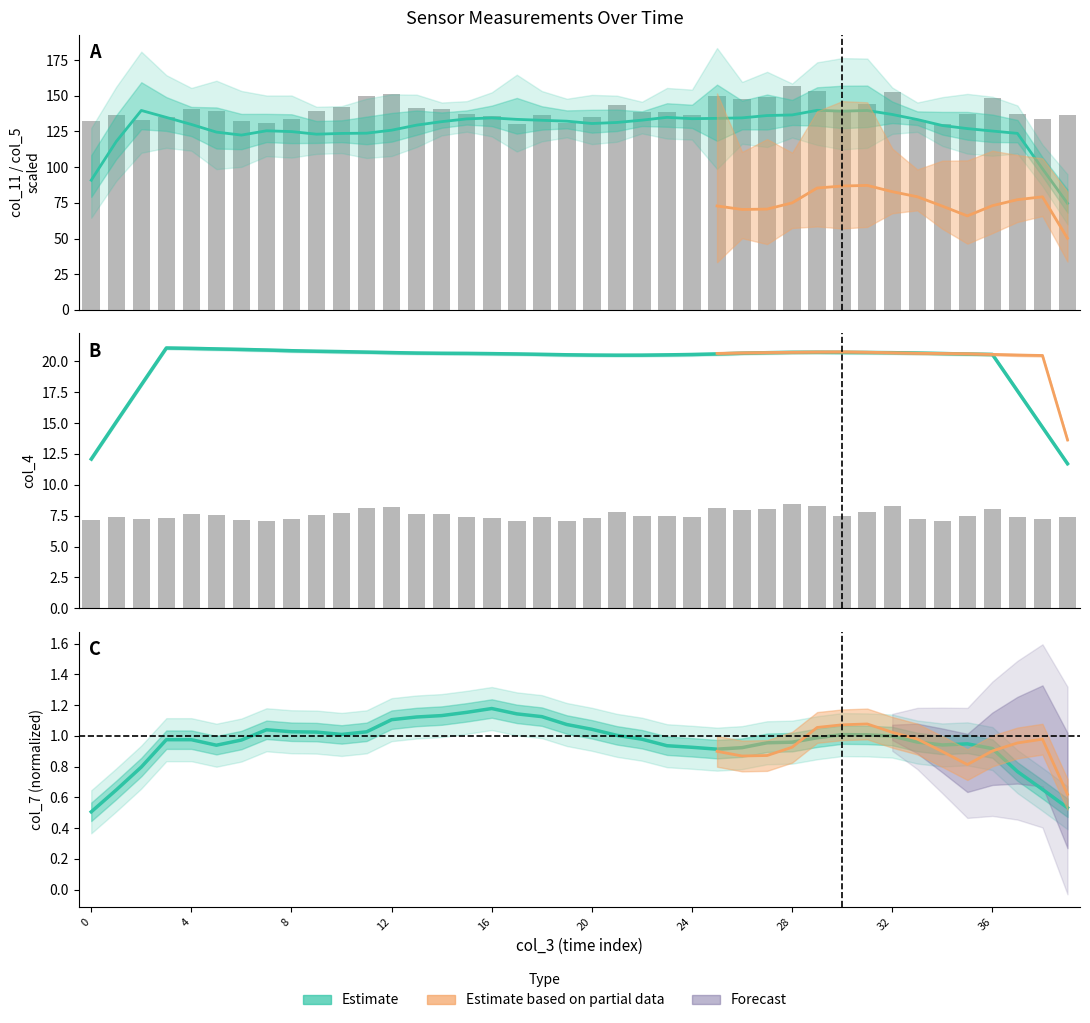

Which series changed the most between 13 and 33?

col_11 (estimate)